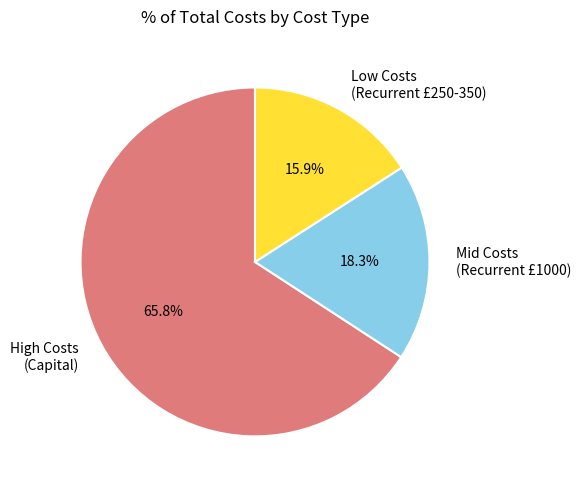

Which slice represents more than half of the pie?

High Costs (Capital)